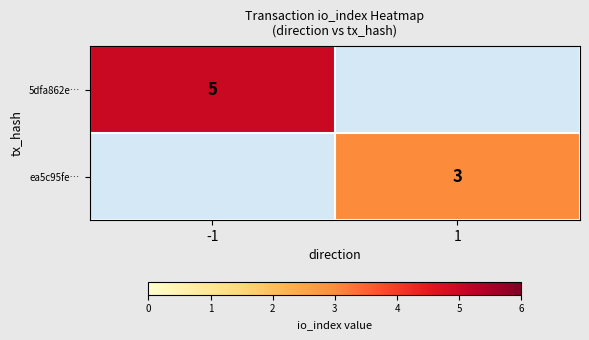

The value of 5dfa862e… at -1 is 2. True or false?

False